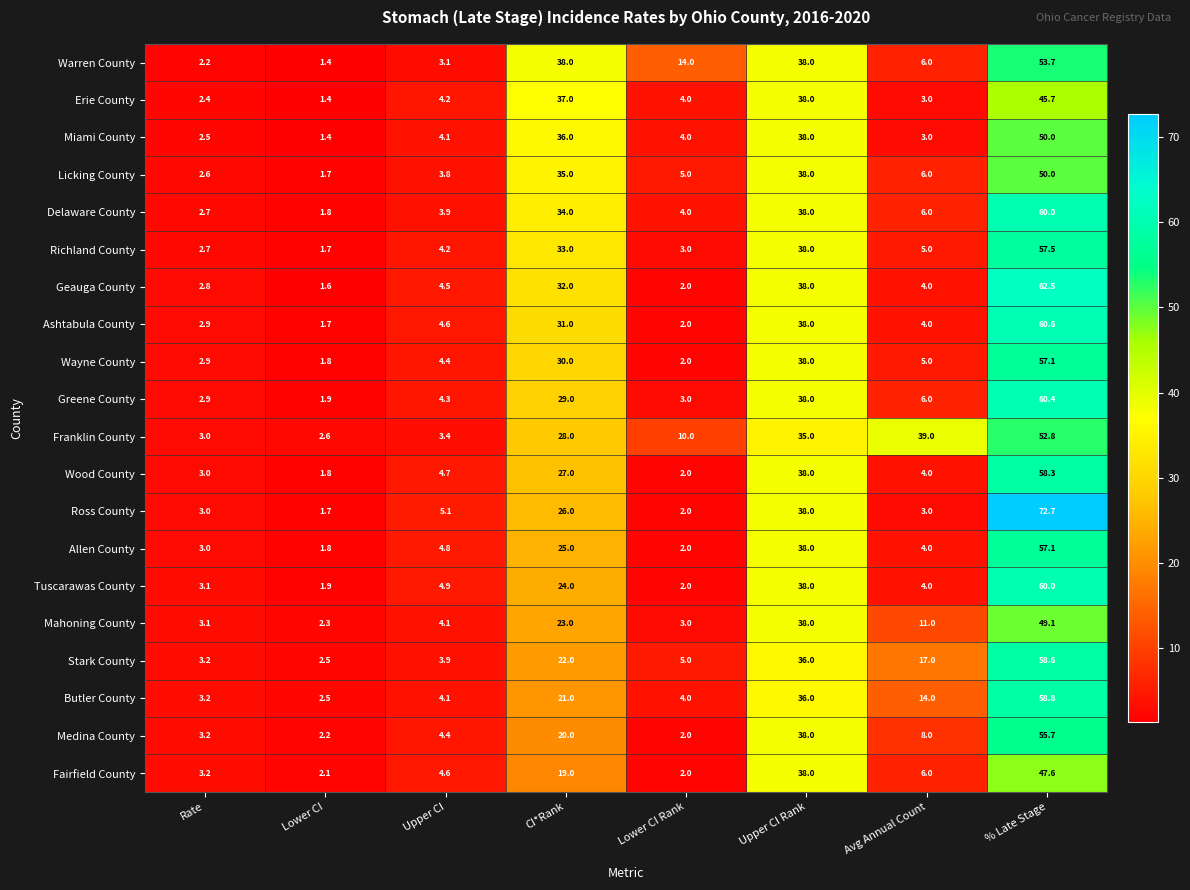

Where does the Warren County series first go above 14?

CI*Rank